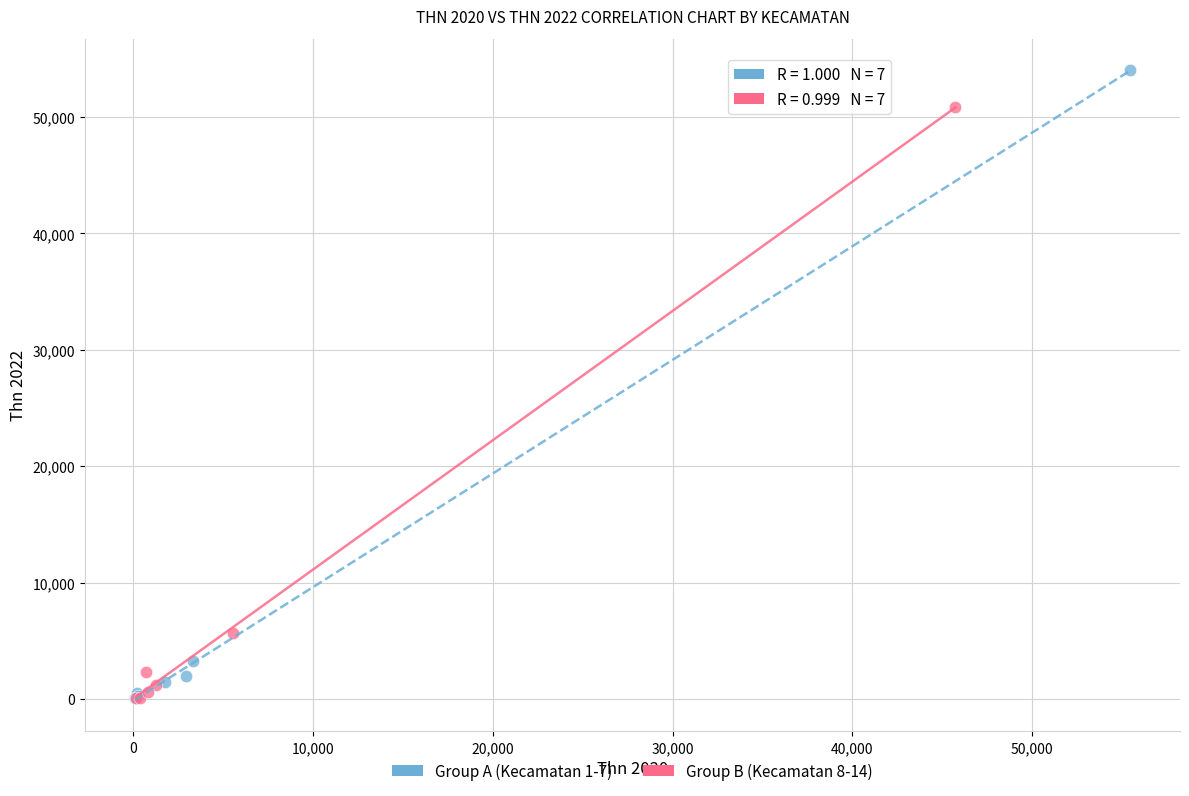

Which series reaches the maximum Y coordinate?

Group A (Kecamatan 1-7)